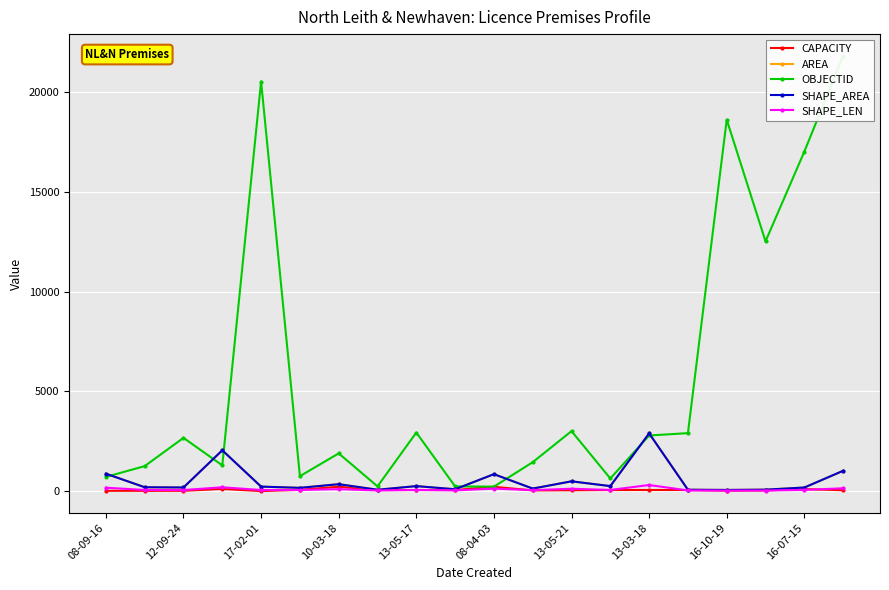

At which category is the sum across all series the highest?

19